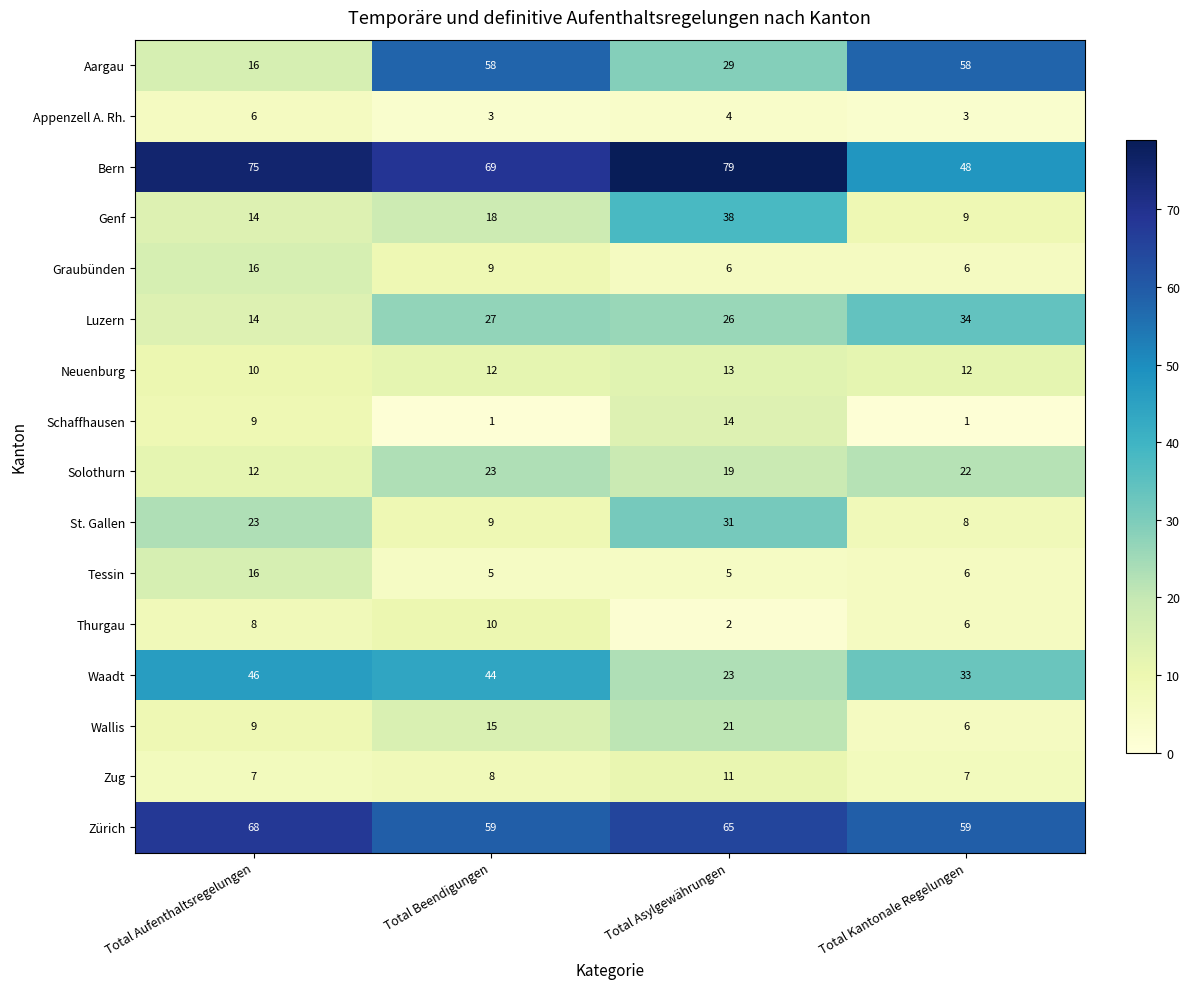

Rank the categories by St. Gallen value from lowest to highest.

Total Kantonale Regelungen, Total Beendigungen, Total Aufenthaltsregelungen, Total Asylgewährungen